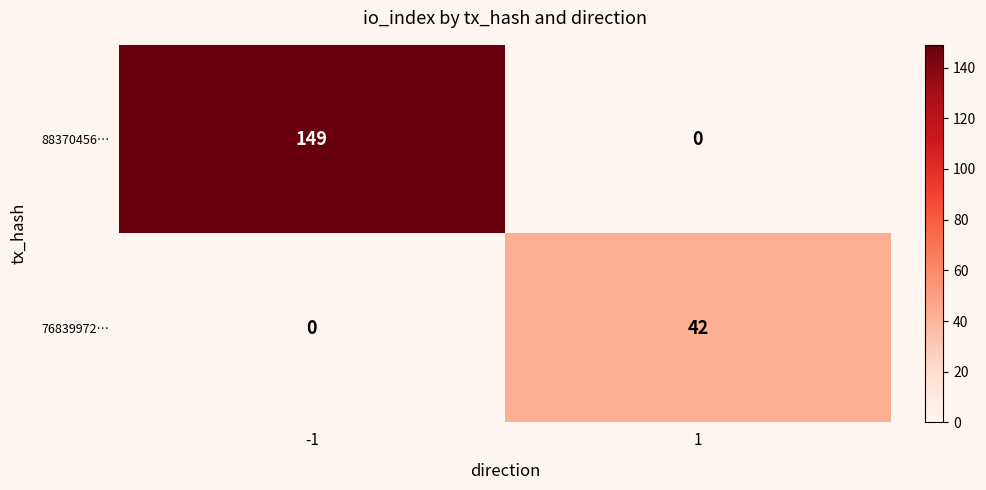

What is the maximum value shown in the chart?

149